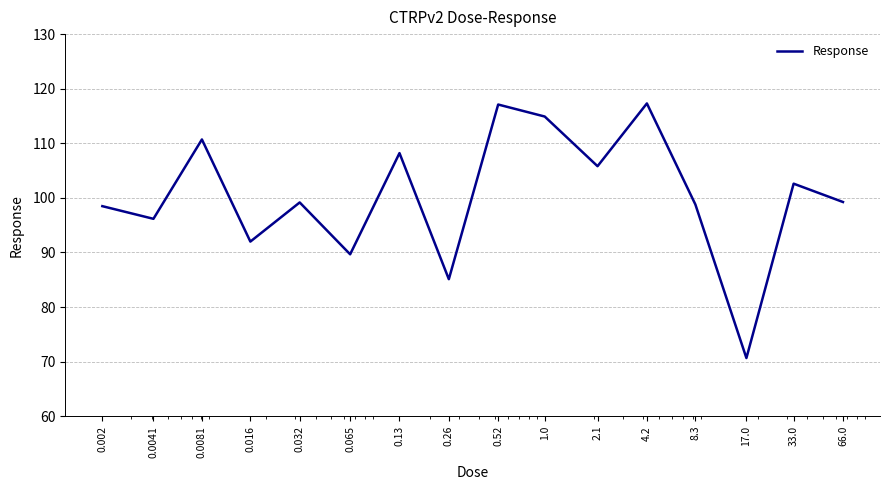

What is the maximum value shown in the chart?

117.3